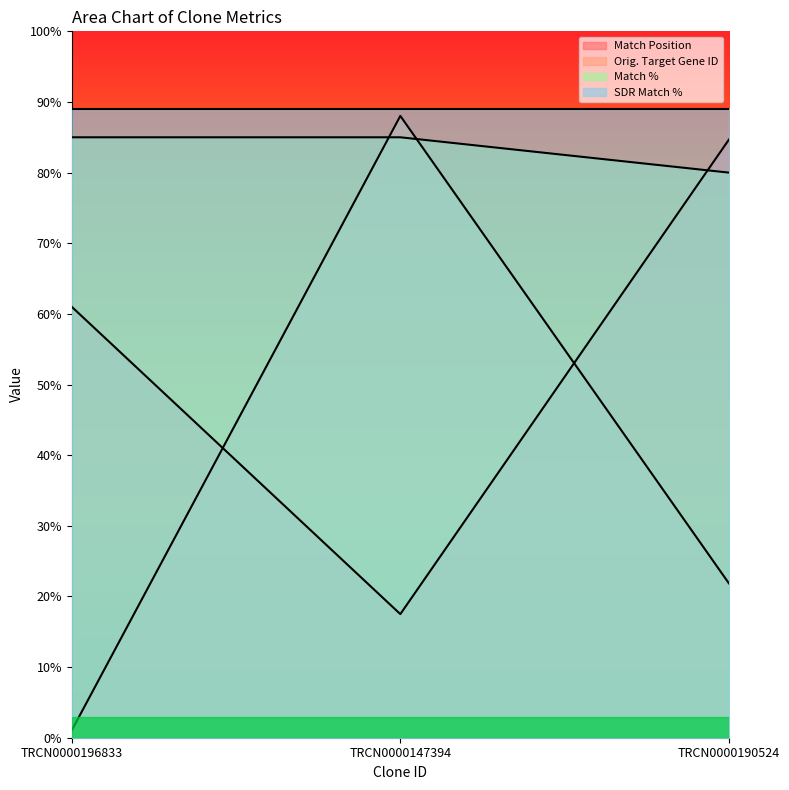

The Orig. Target Gene ID series shows 22.6 at TRCN0000147394. True or false?

False